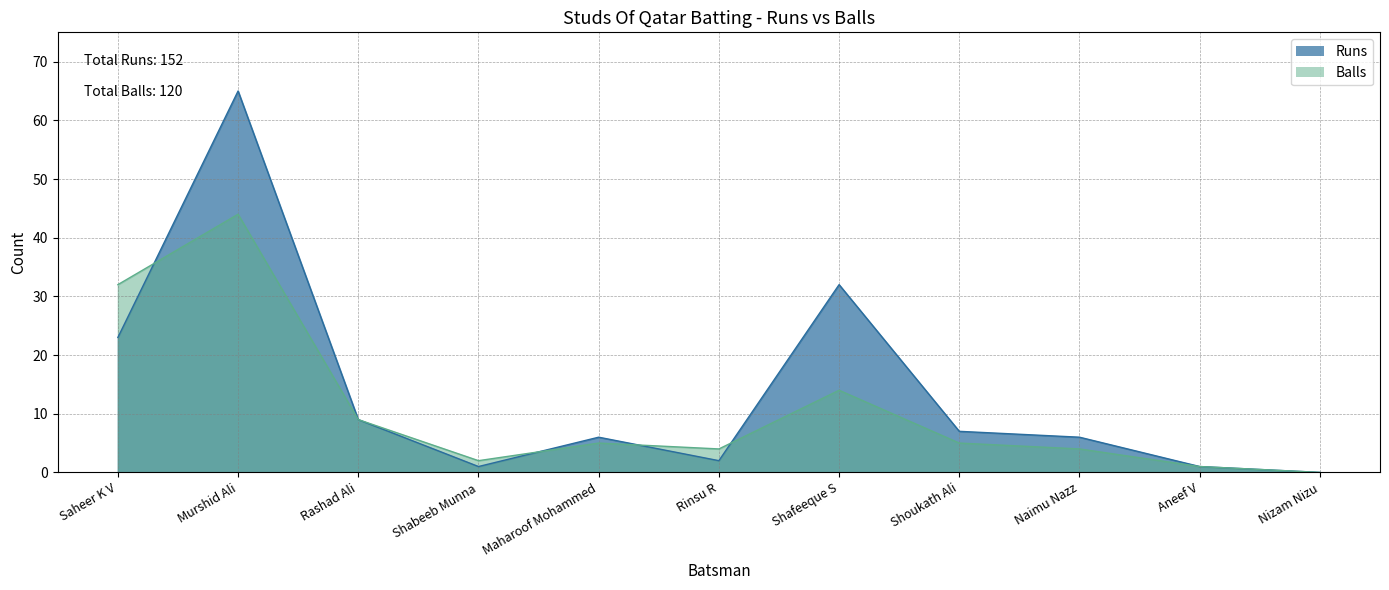

Which category has the highest value in the Runs series?

Murshid Ali